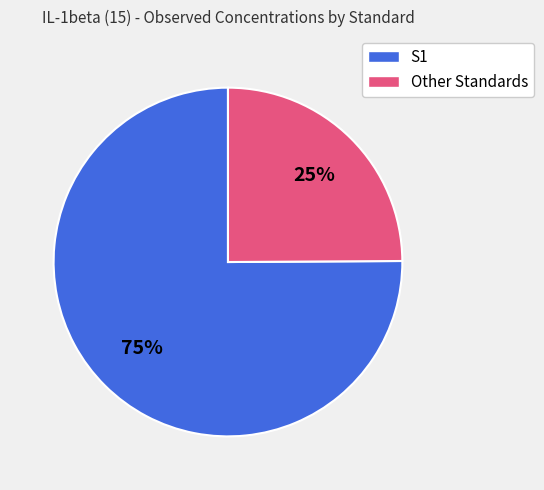

Is there any slice that represents more than half of the pie?

Yes